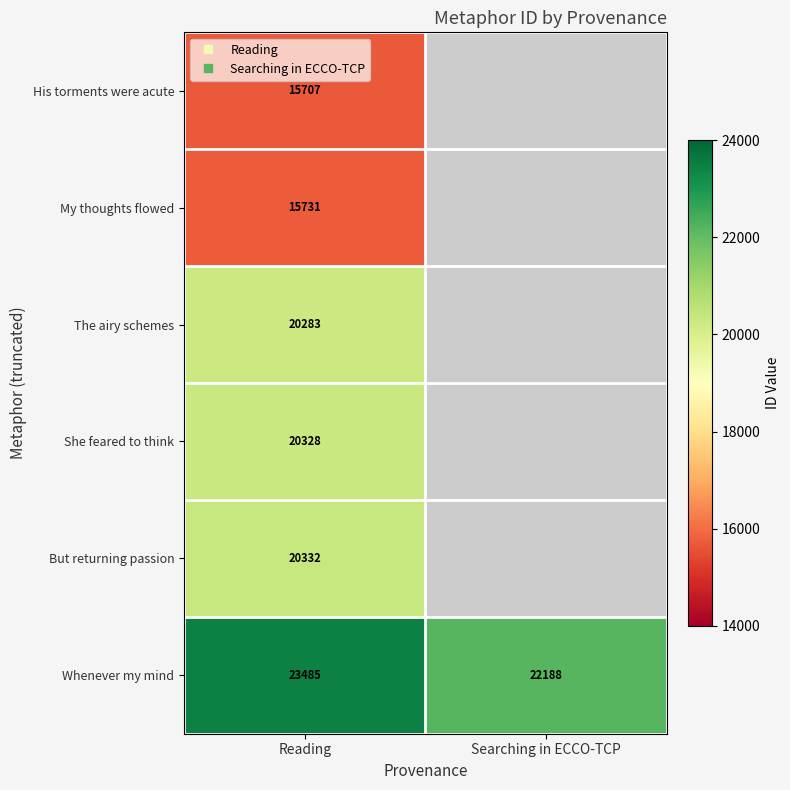

At which label does My thoughts flowed reach its peak?

Reading